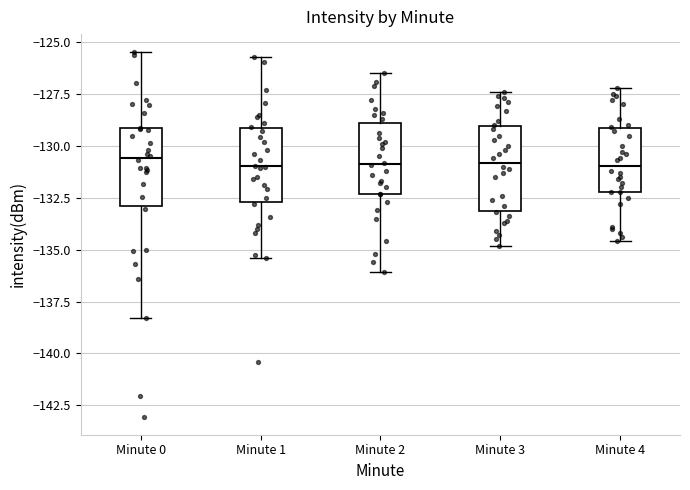

Reading left to right, read every box against the y-axis: the position of its median line, the range the box covers, and the ends of its whiskers. The values are not printed on the chart, so give them approximately, as read against the axis.

Minute 0: median -130.5, box -133.0 to -129.0, whiskers -138.5 to -125.5
Minute 1: median -131.0, box -132.5 to -129.0, whiskers -135.5 to -125.5
Minute 2: median -131.0, box -132.5 to -129.0, whiskers -136.0 to -126.5
Minute 3: median -131.0, box -133.0 to -129.0, whiskers -135.0 to -127.5
Minute 4: median -131.0, box -132.0 to -129.0, whiskers -134.5 to -127.0